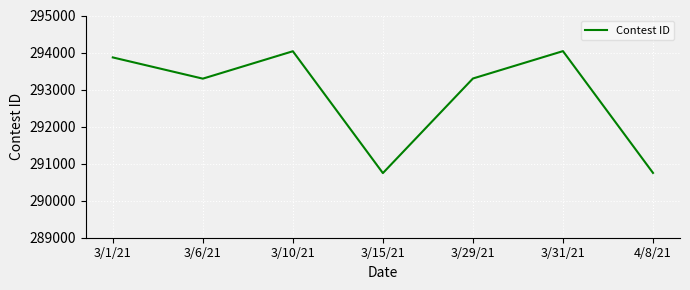

What is the difference between the maximum and minimum values?

3293